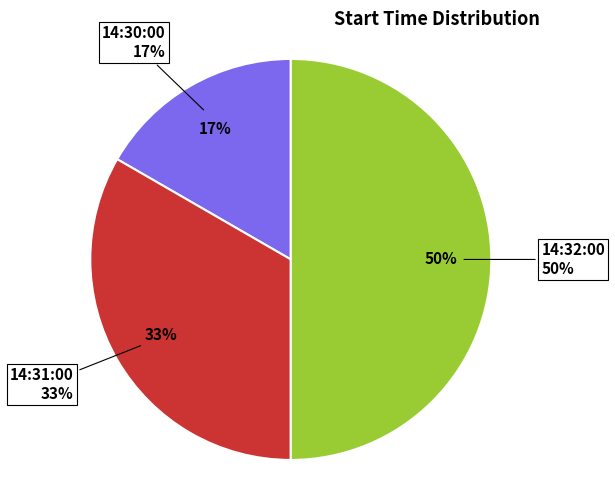

Which has a higher value, 14:31:00 or 14:30:00?

14:31:00